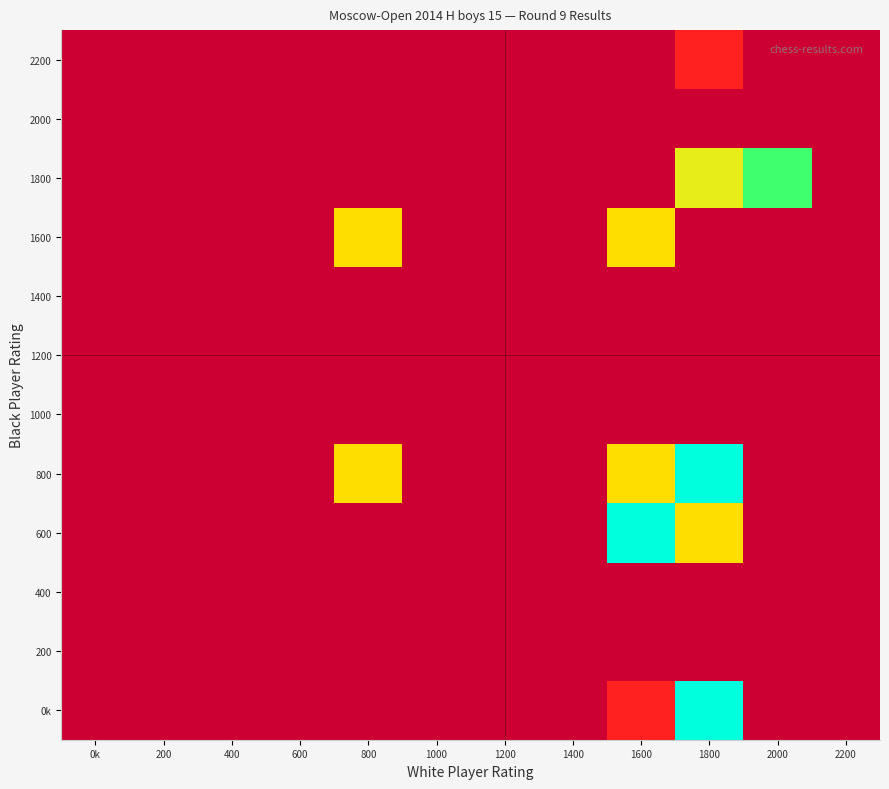

Between 600 and 200, which is larger?

600